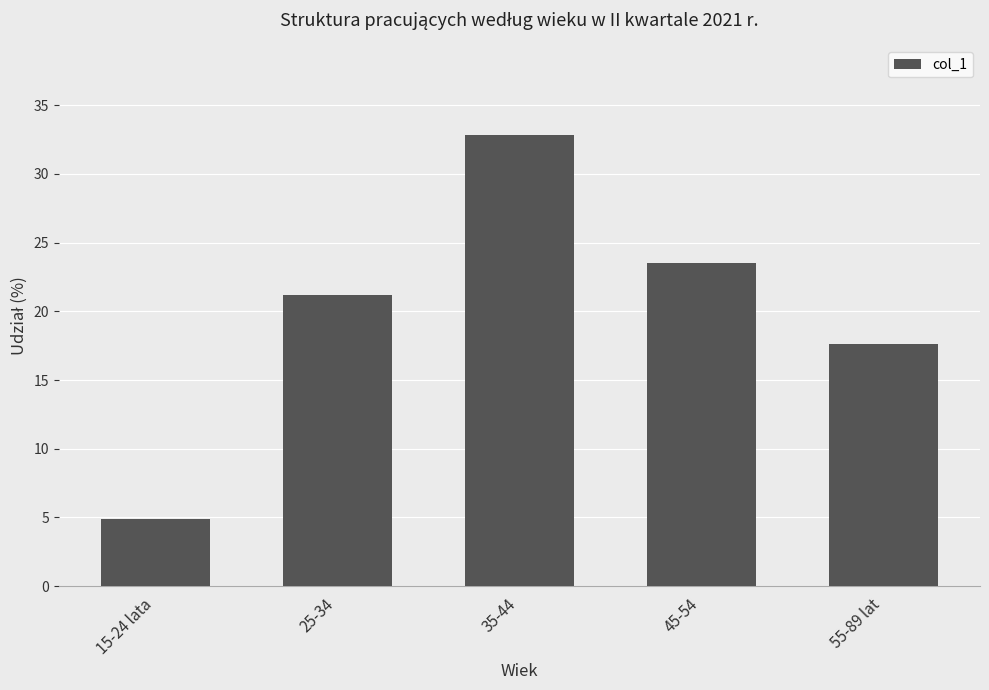

What is the label of the 1st bar from the left?

15-24 lata